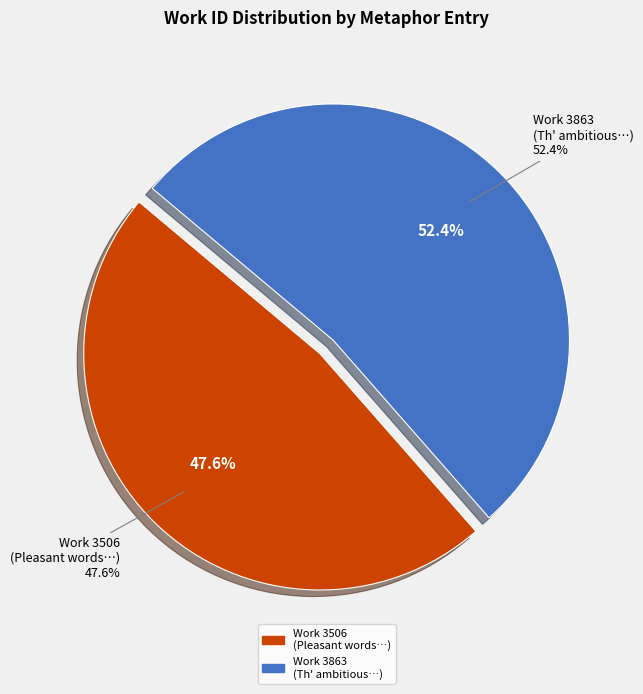

What percentage is NOT represented by 24: Pleasant words are as an honeycomb?

52.4%